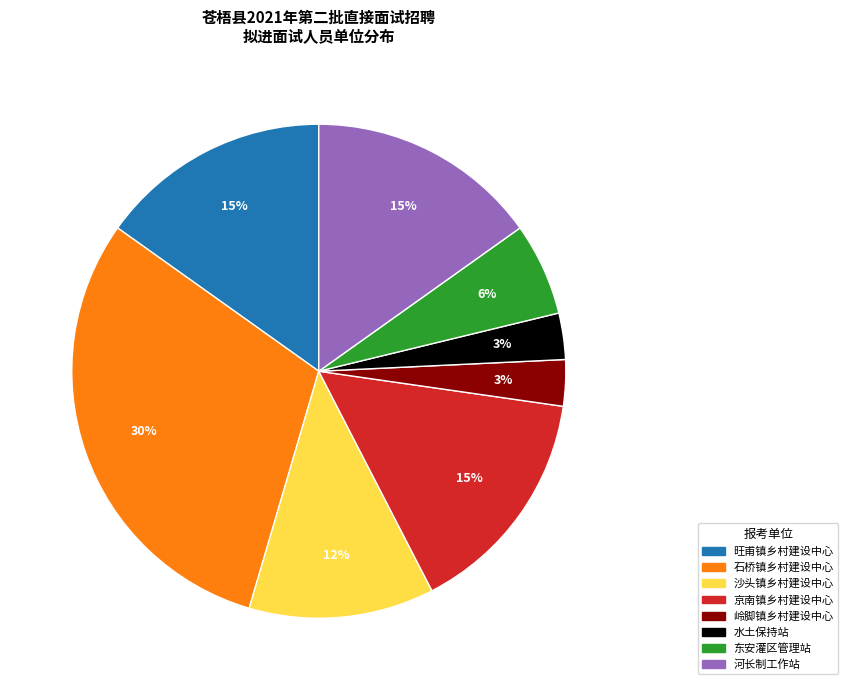

To the nearest percent, what is the average slice percentage?

12%